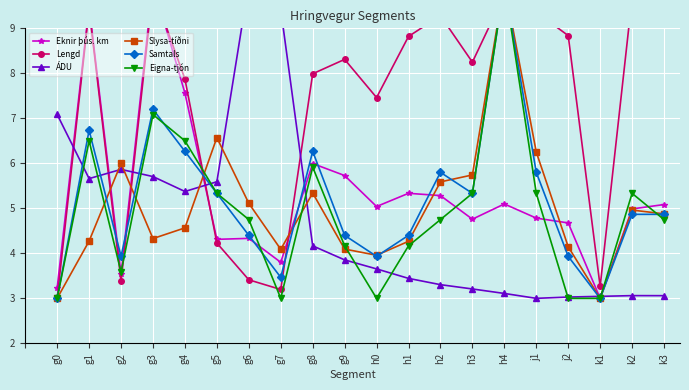

Between which two adjacent categories do Lengd and ÁDU first intersect?

g0 and g1